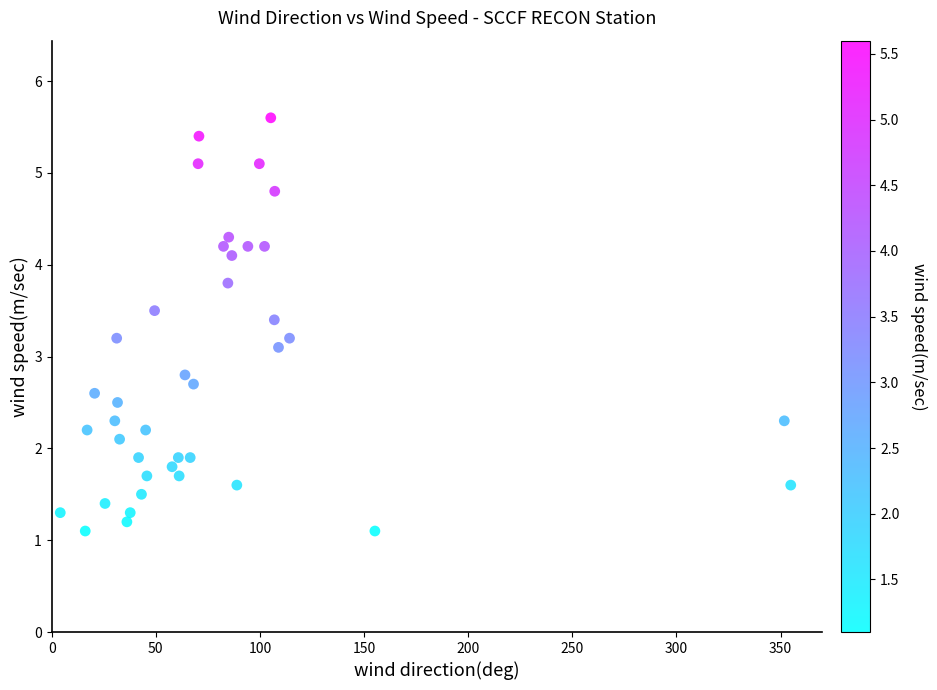

What Y value in the scatter plot is closest to 3?

3.1